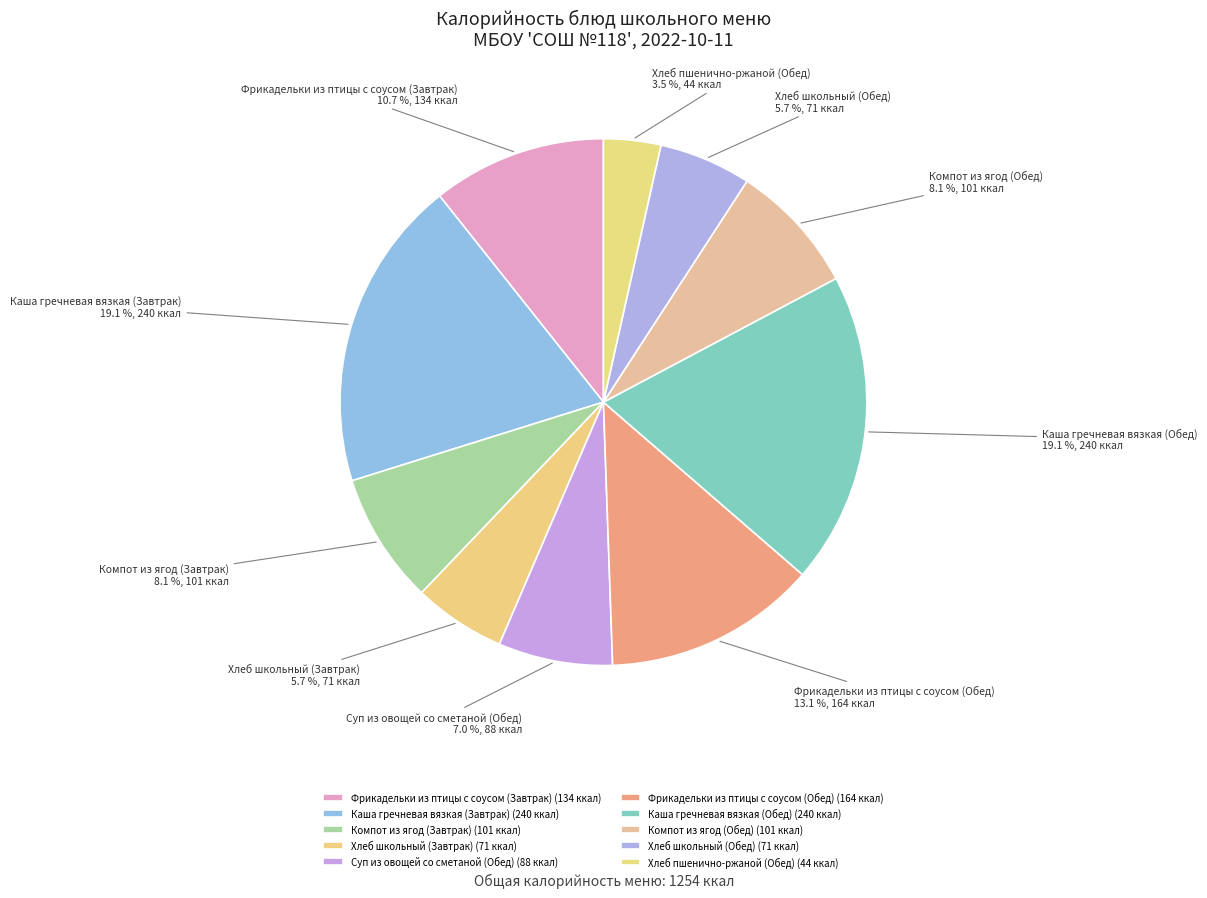

The Компот из ягод (Завтрак) slice represents 15% of the pie. True or false?

False